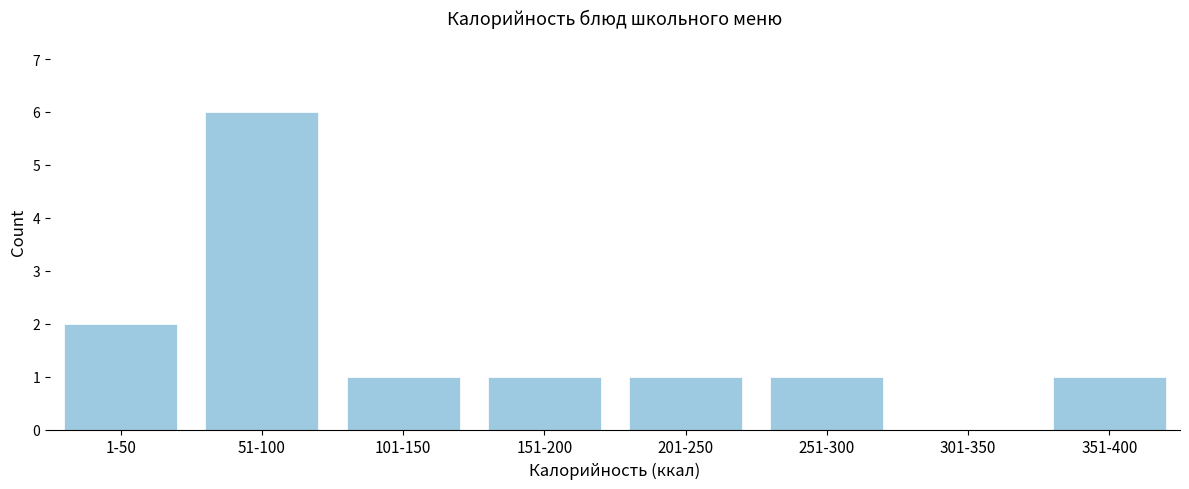

Reading left to right, list all the values displayed in this chart.

1-50=2	51-100=6	101-150=1	151-200=1	201-250=1	251-300=1	301-350=0	351-400=1